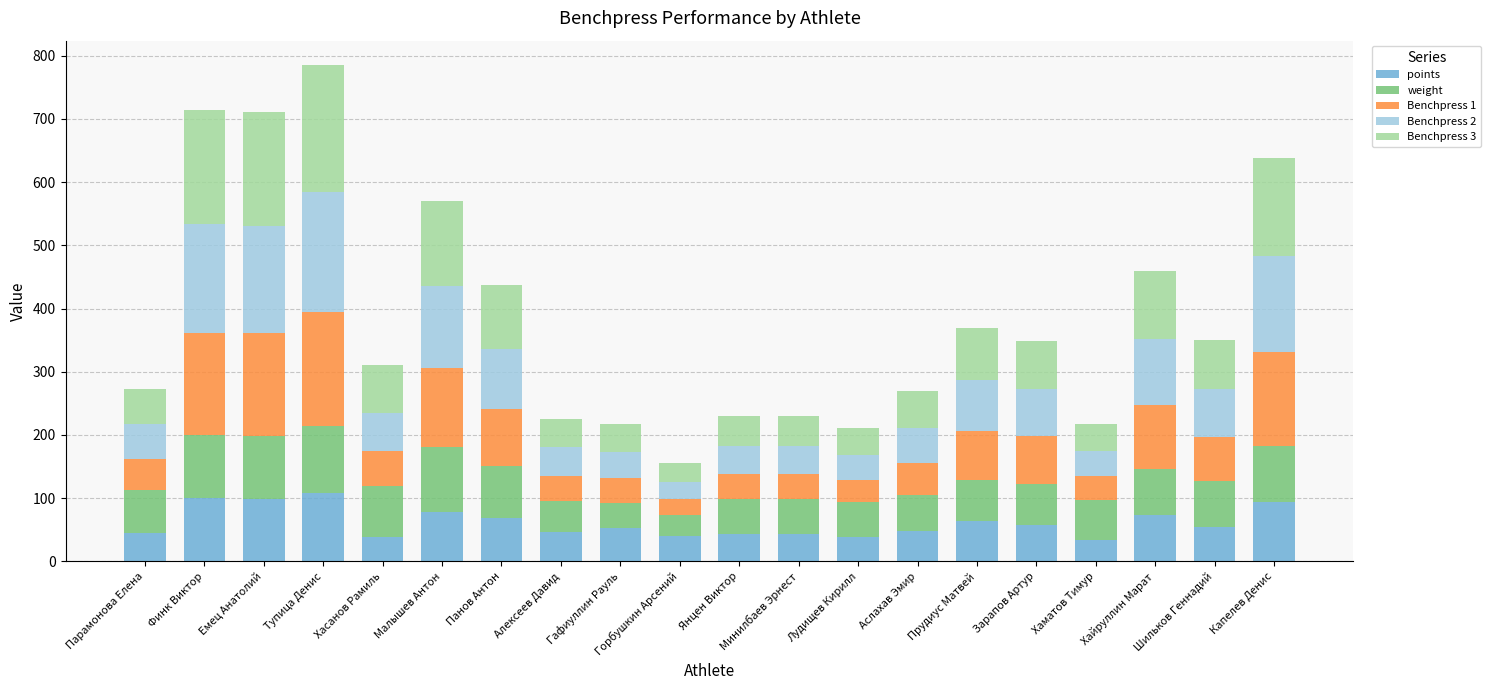

What is the total value across all series at Хаматов Тимур?

217.0